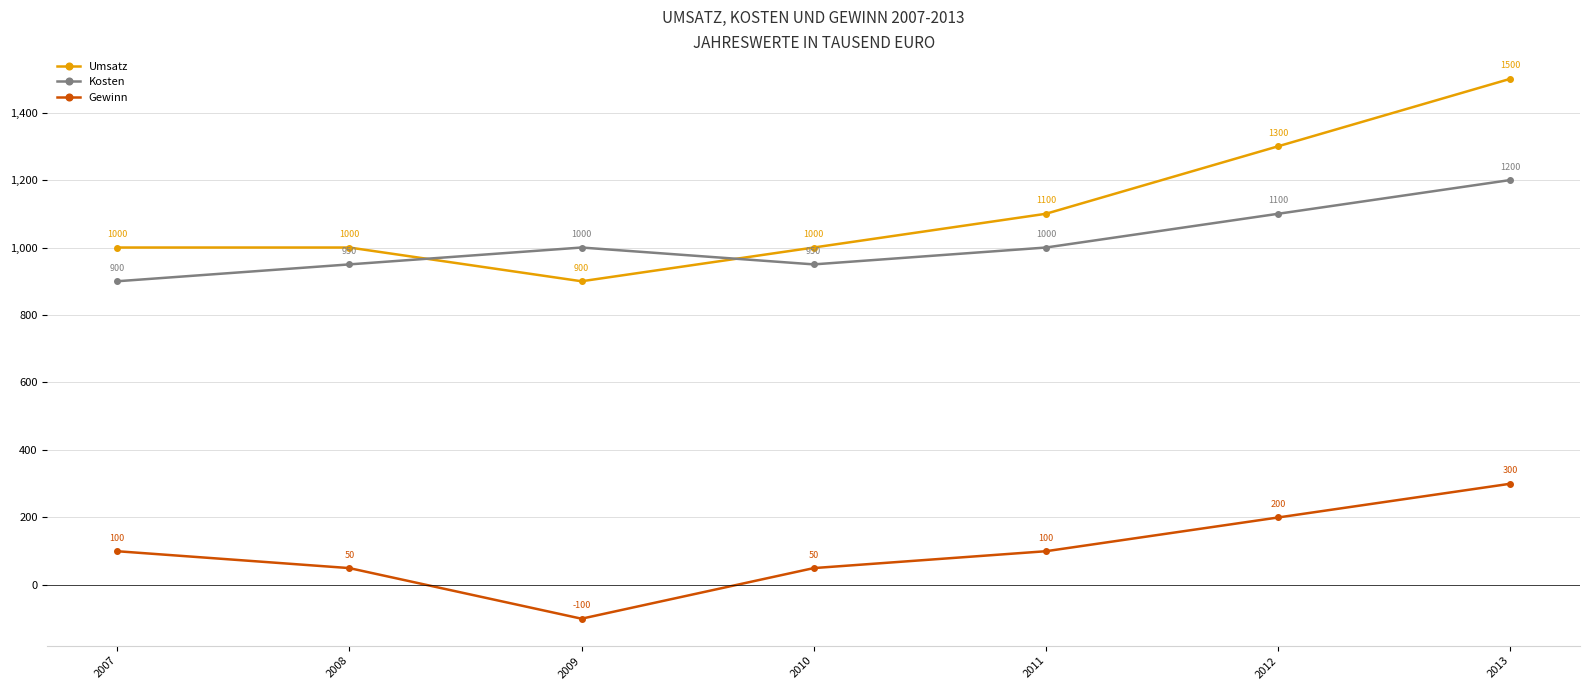

Which category has the lowest value in the Kosten series?

2007